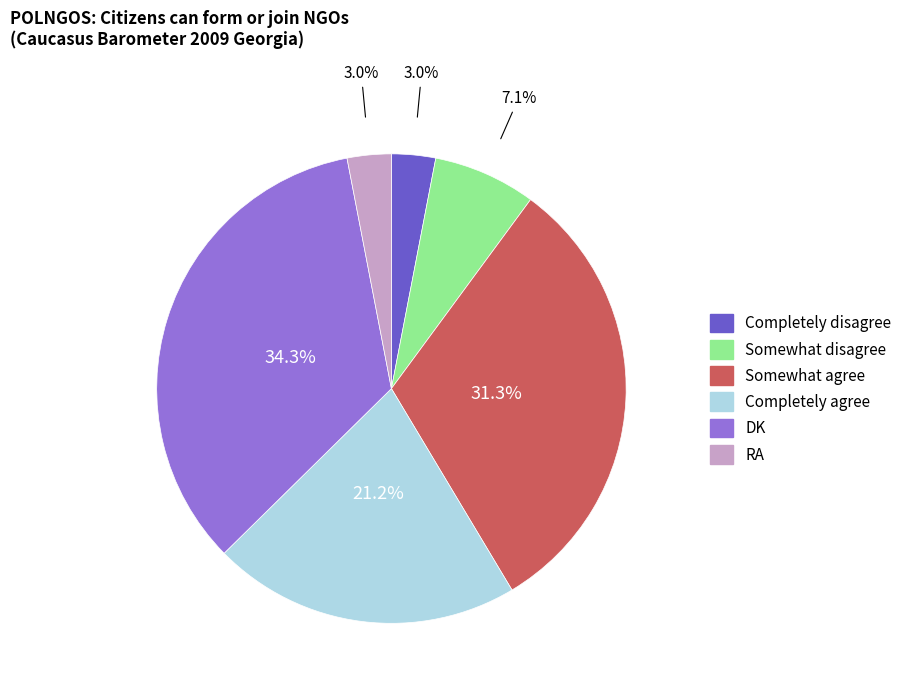

The DK slice represents 29% of the pie. True or false?

False